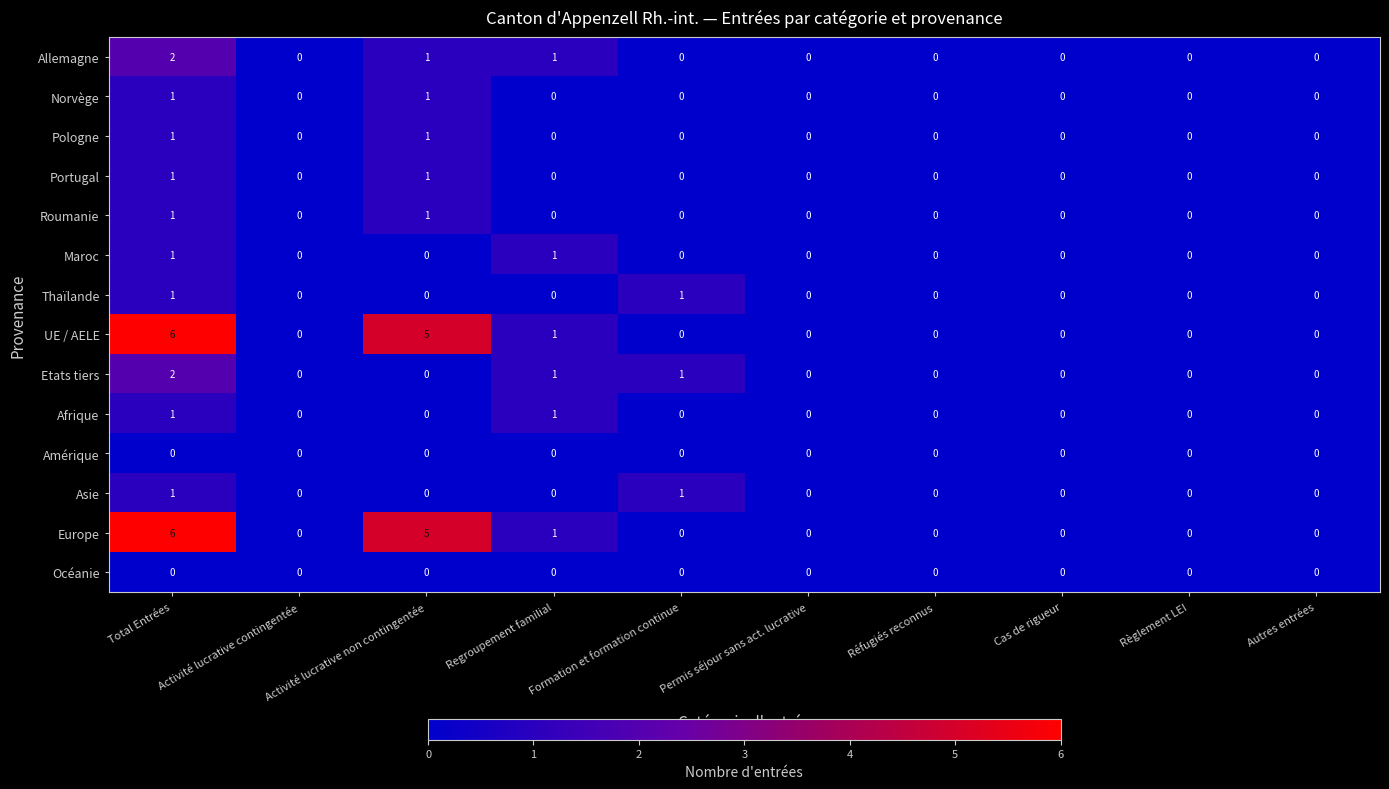

The UE / AELE series shows 3 at Cas de rigueur. True or false?

False